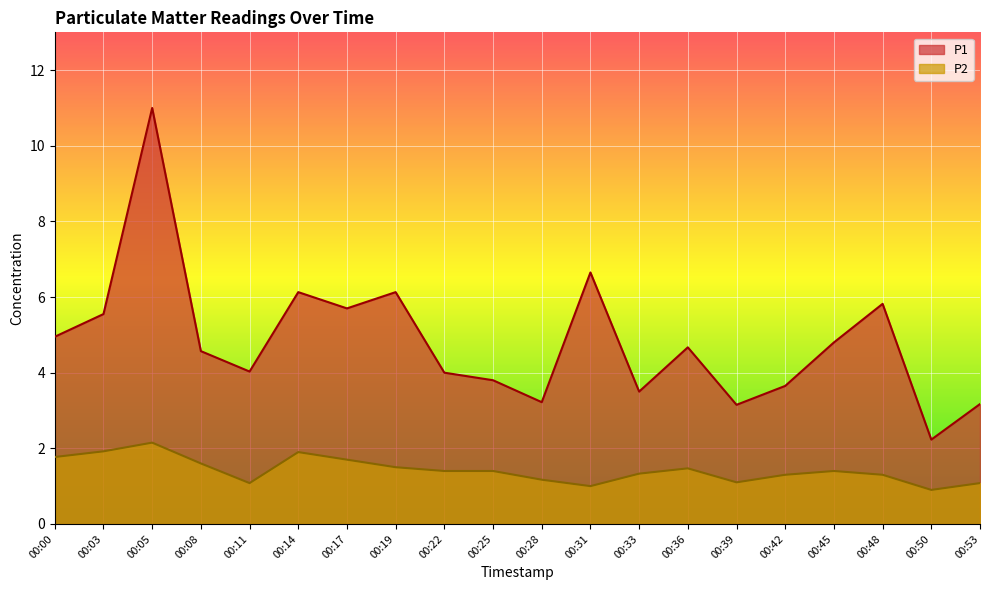

How many series are shown in this chart?

2